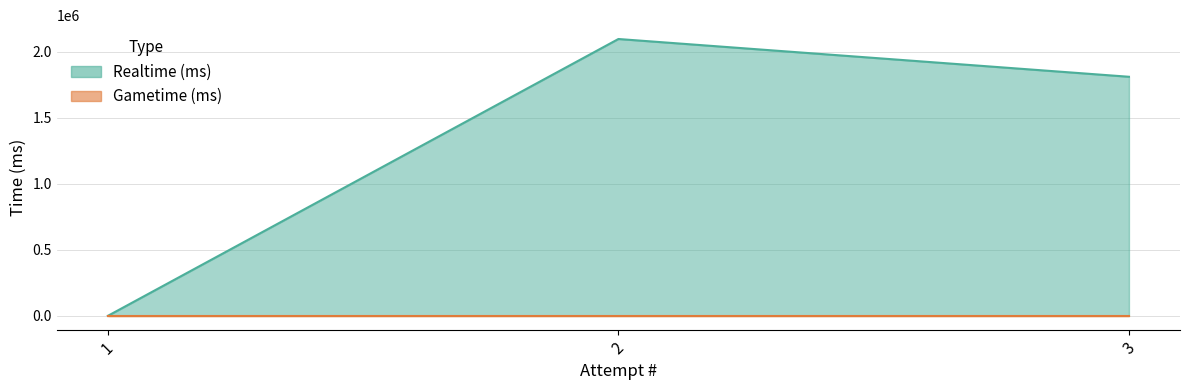

Is it true that the value at 2 is 2832724?

False